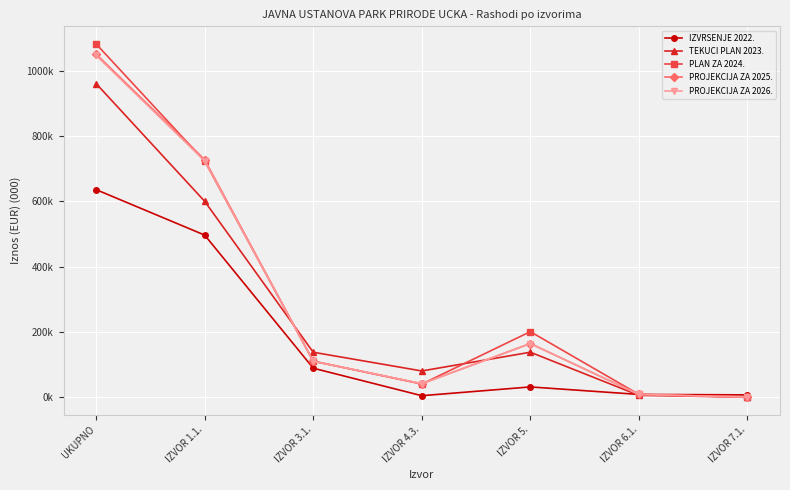

What is the difference between the highest and lowest values at IZVOR 5.?

169.3